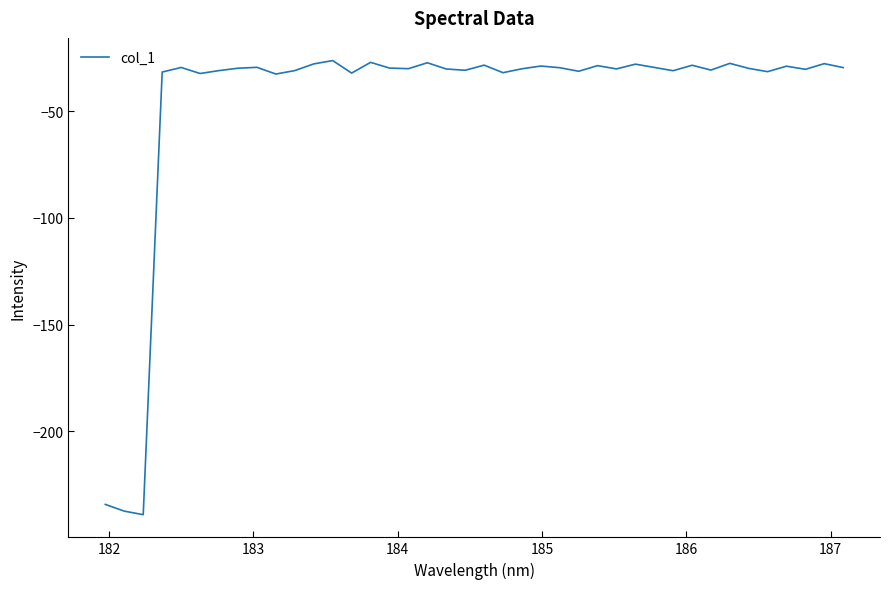

What is the greatest value displayed?

-26.3